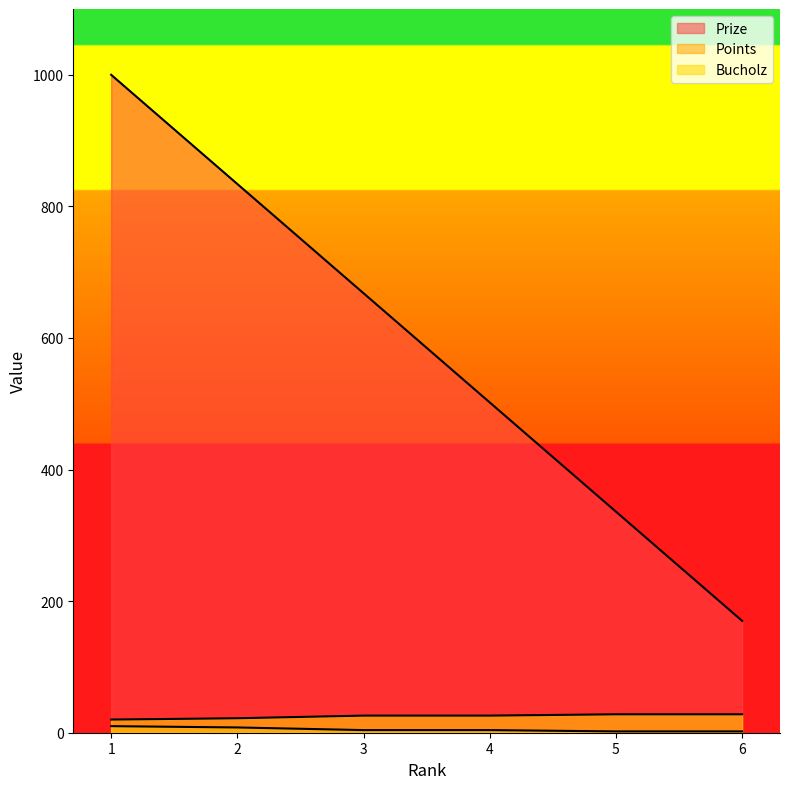

Is it true that Bucholz equals 31 at 2?

False